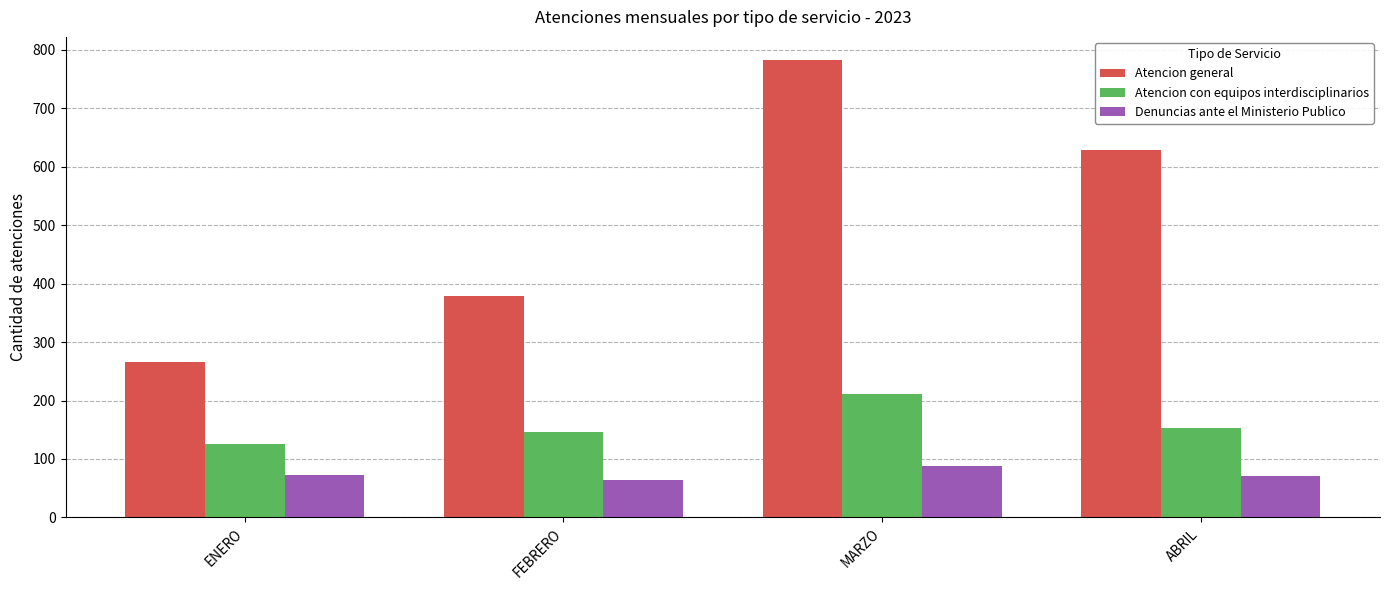

Between ENERO and FEBRERO, which series saw the biggest shift?

Atencion general